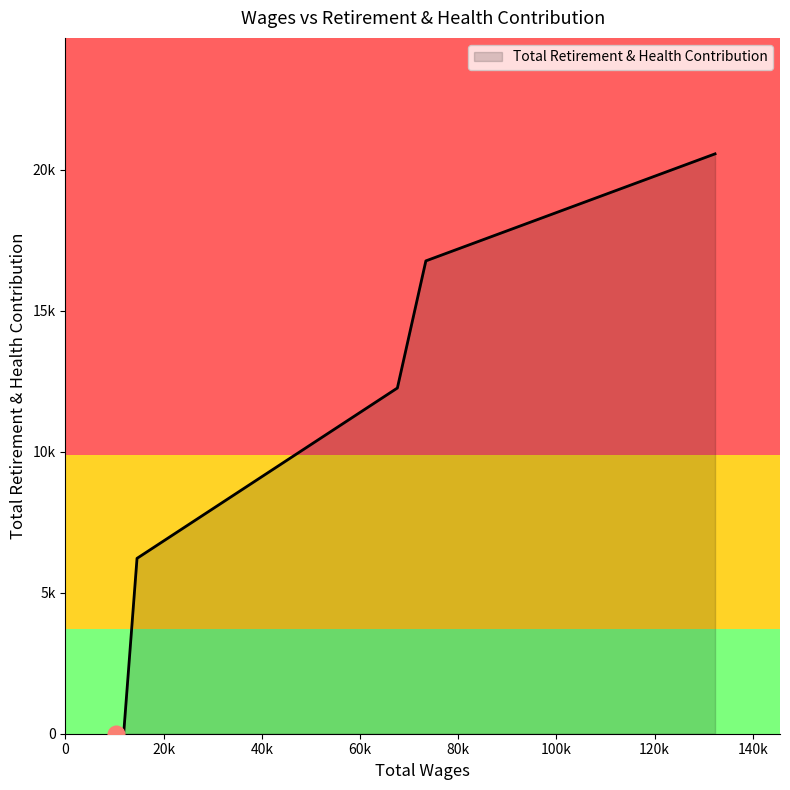

Does the chart have visible grid lines?

No